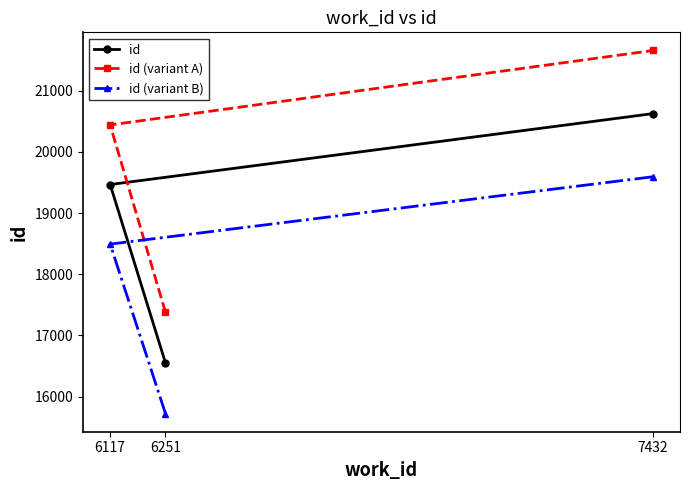

Where is id (variant A) nearest to the value 19516?

6117